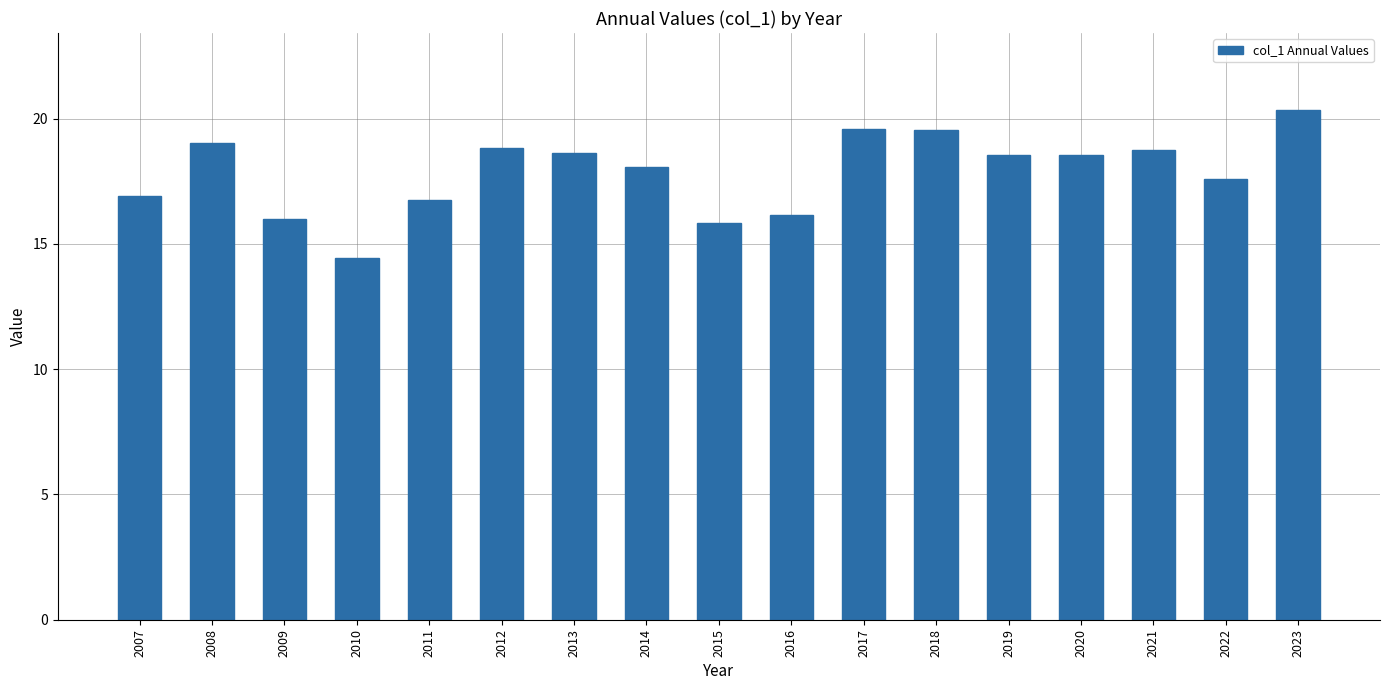

What is the sum of all values?

303.6